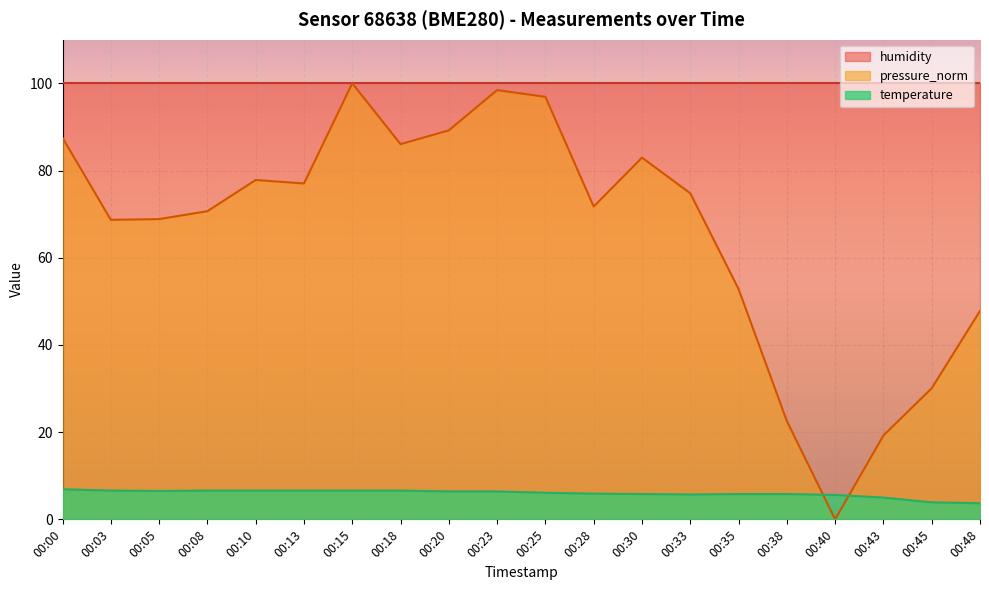

How many values in the pressure_norm series are below 74?

10